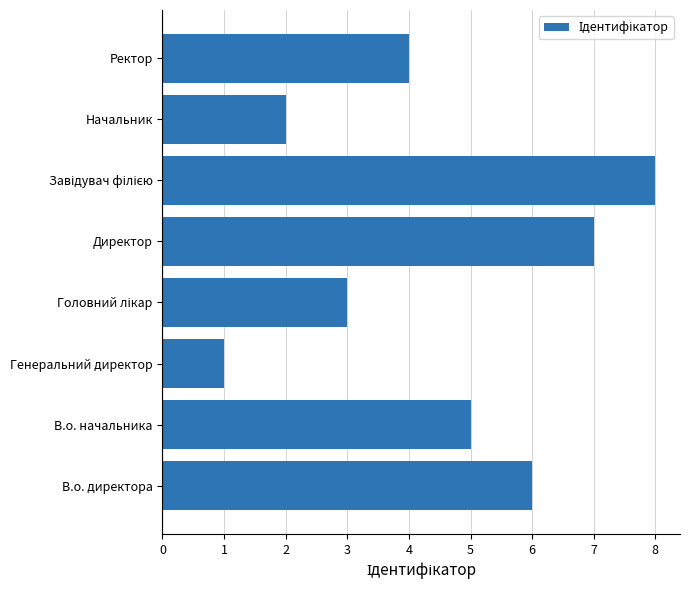

Which has a higher value, Генеральний директор or Директор?

Директор